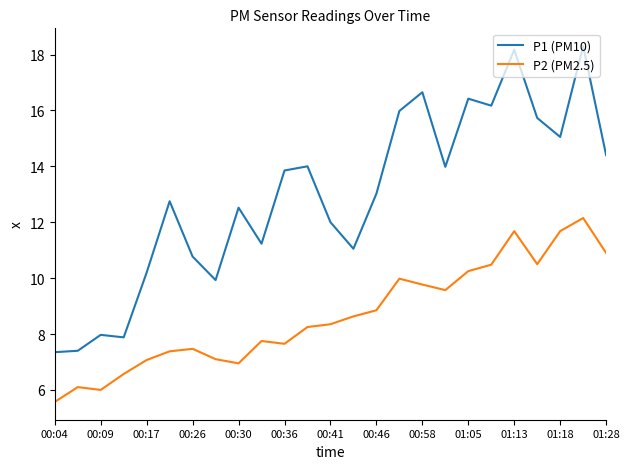

List the series in order of their peak value, highest first.

P1 (PM10), P2 (PM2.5)